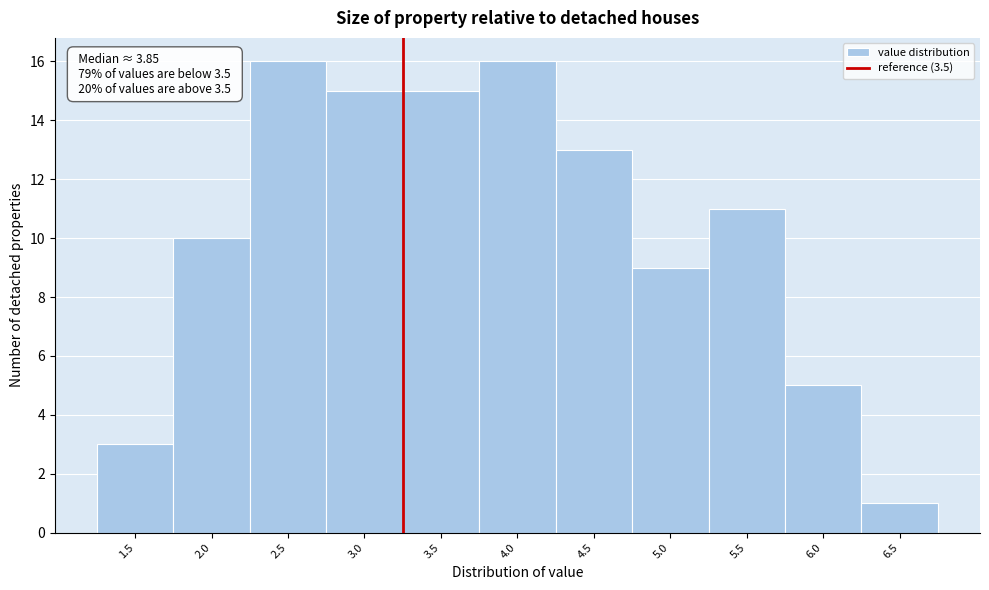

Reading left to right, what are all the values shown in this chart?

1.5=3	2.0=10	2.5=16	3.0=15	3.5=15	4.0=16	4.5=13	5.0=9	5.5=11	6.0=5	6.5=1